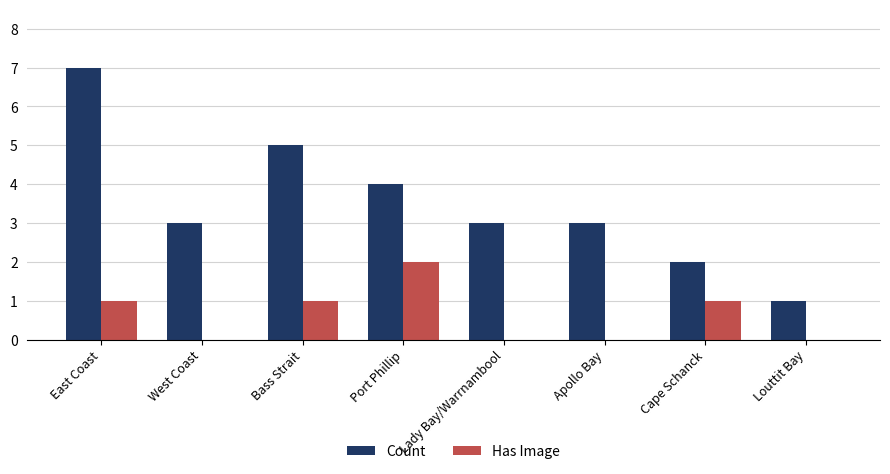

What is the total value across all series at Lady Bay/Warrnambool?

3